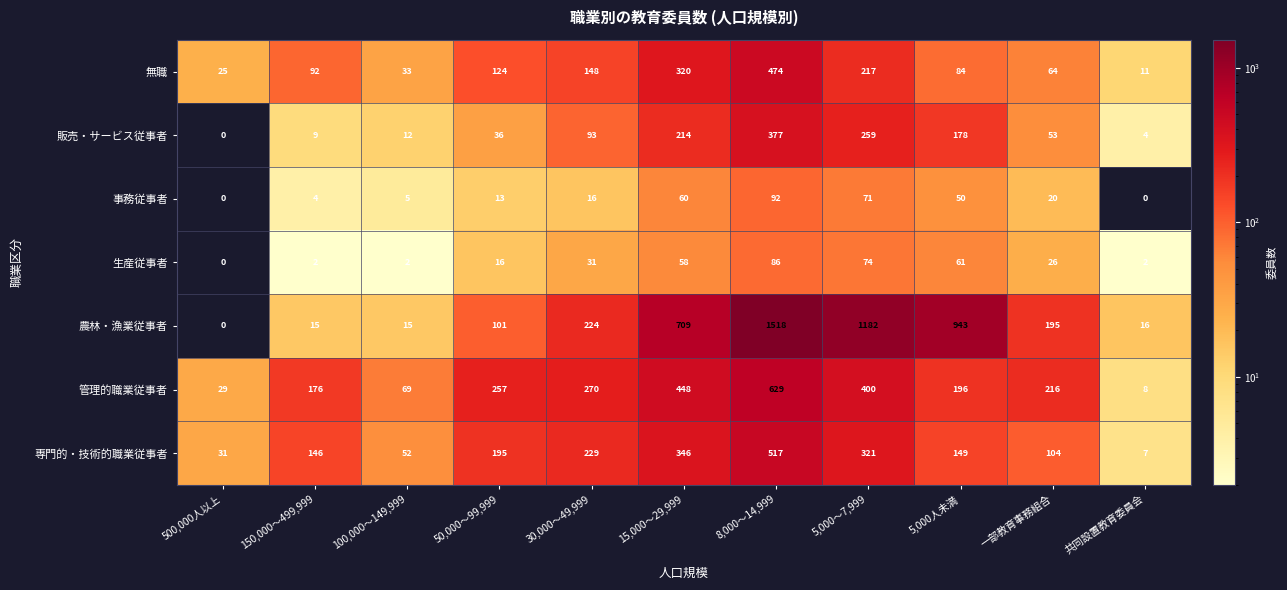

What is the difference between the 管理的職業従事者 values at 8,000～14,999 and 150,000～499,999?

453